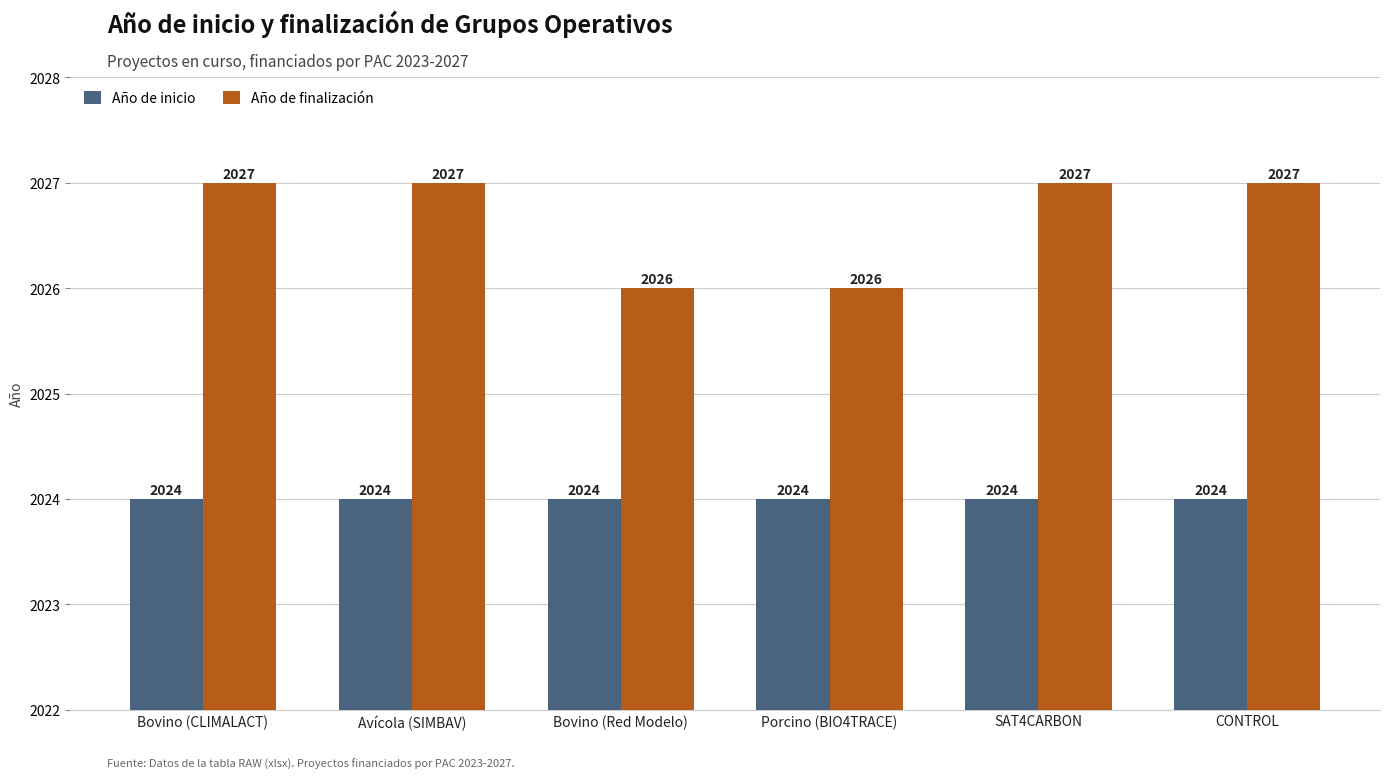

List the series in order of their peak value, lowest first.

Año de inicio, Año de finalización